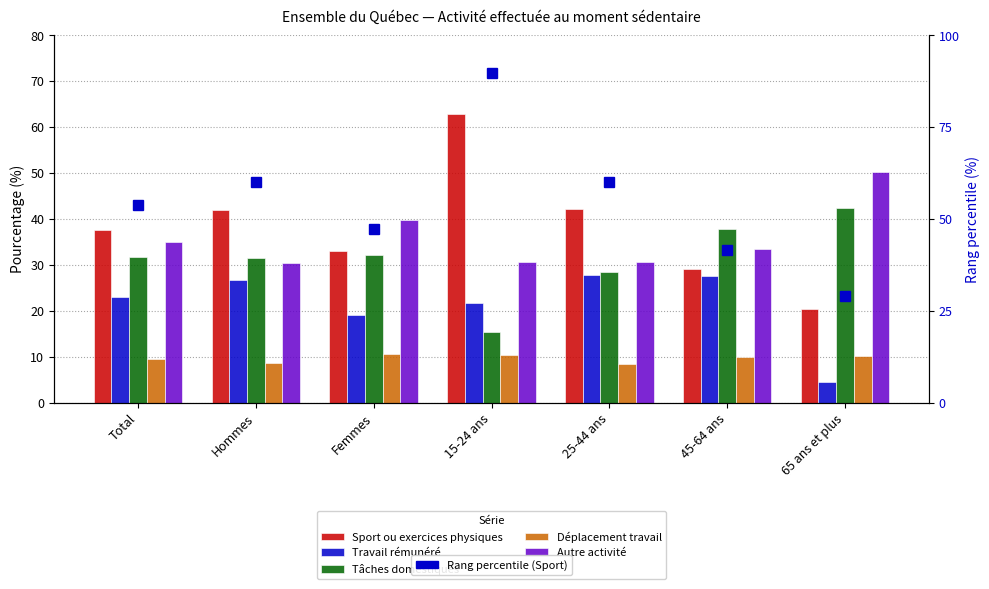

List the series in order of their peak value, highest first.

Rang percentile (Sport), Sport ou exercices physiques, Autre activité, Tâches domestiques, Travail rémunéré, Déplacement travail